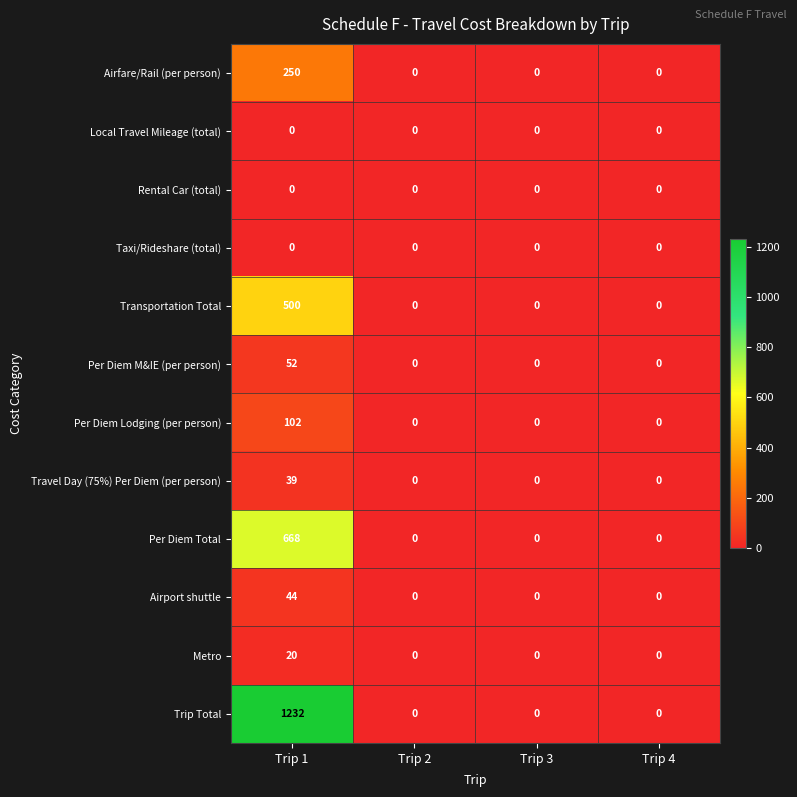

Between Trip 1 and Trip 3, which series saw the biggest shift?

Trip Total